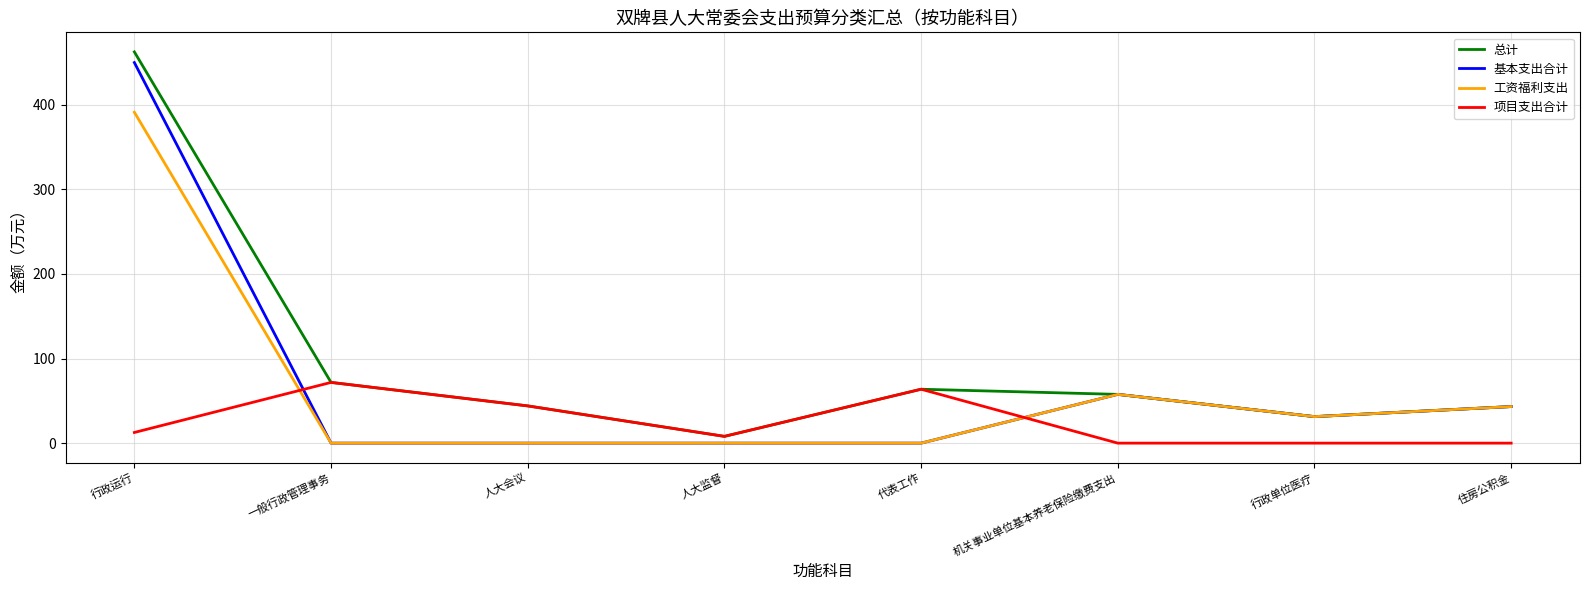

Is it true that 项目支出合计 equals 28.5 at 一般行政管理事务?

False